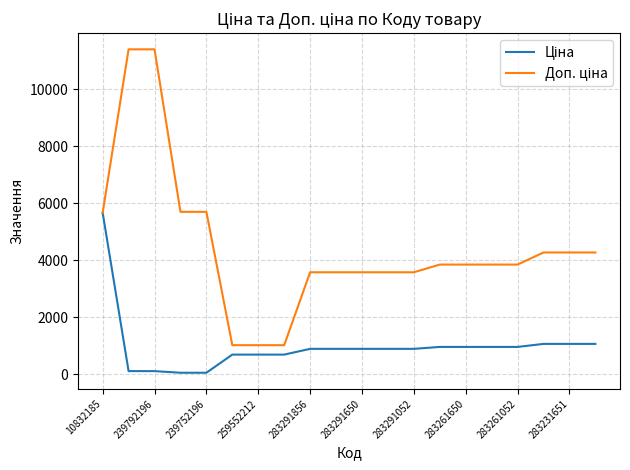

What is the total value across all series at 283261650?

4817.6